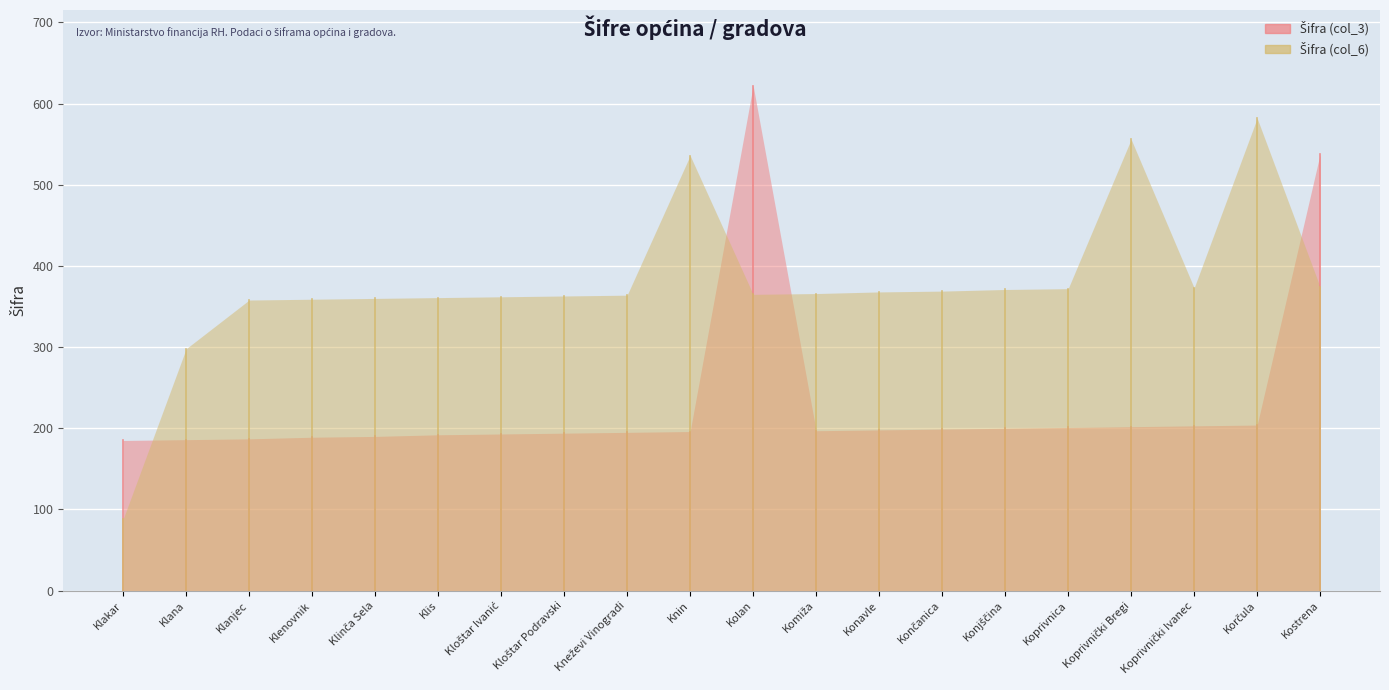

What is the sum of the Šifra (col_3) values at Klana and Kloštar Ivanić?

379